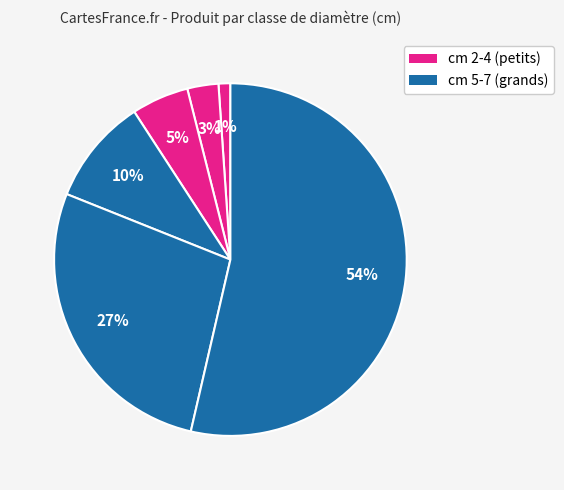

How many slices are in this pie chart?

6